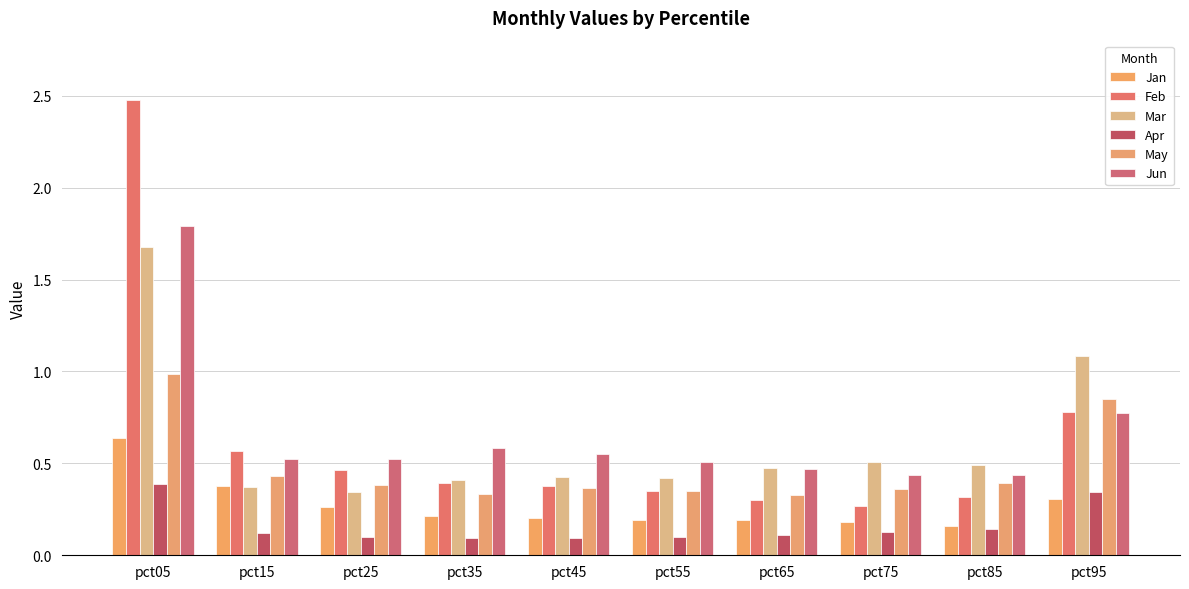

The Apr series shows 0.2 at pct55. True or false?

False